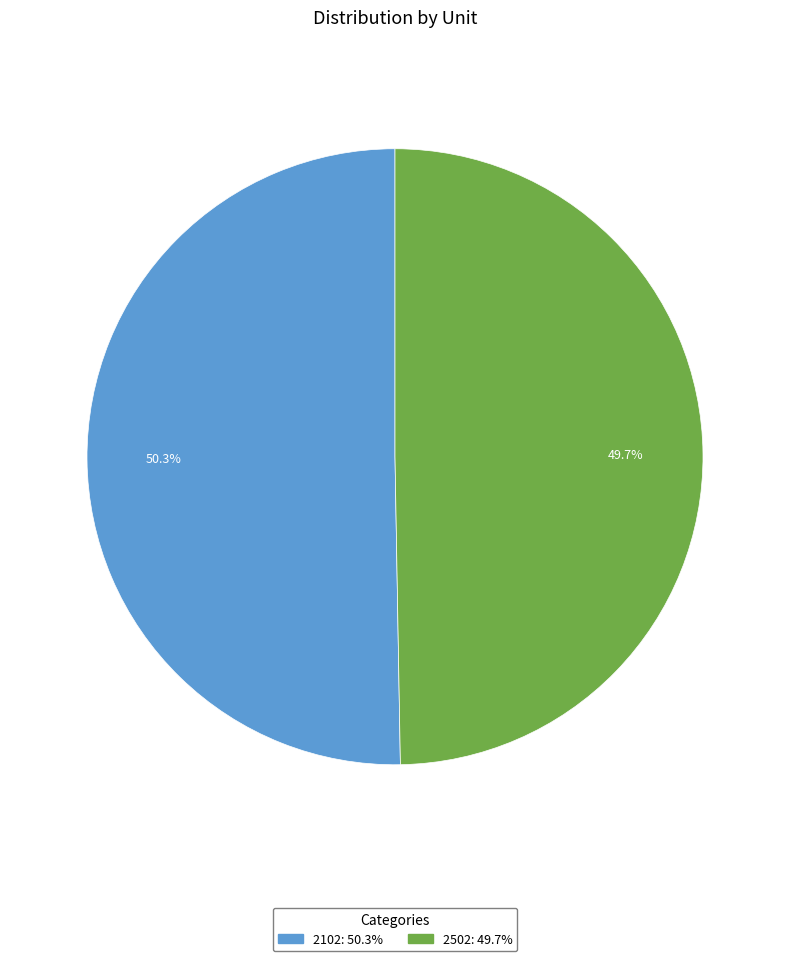

Approximately how many times larger is the value at 2102 compared to 2502?

1.0